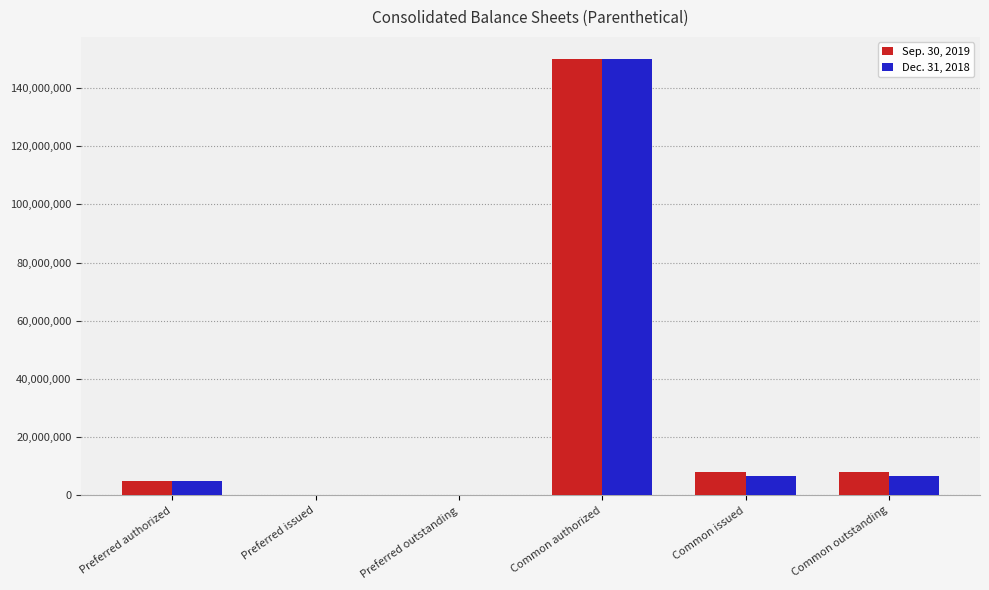

How many series are shown in this chart?

2